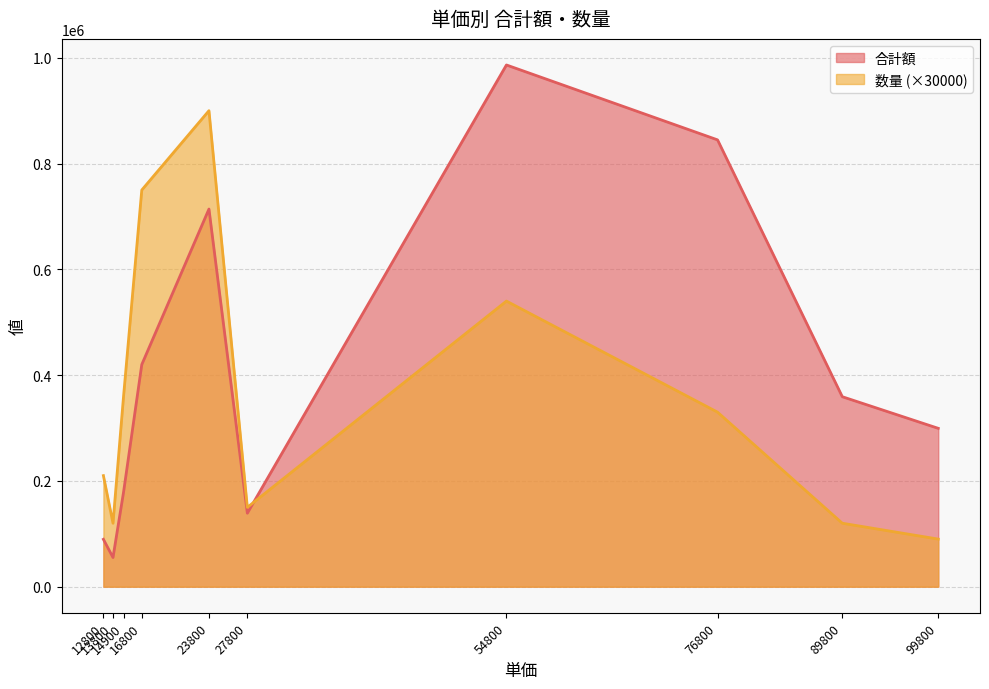

Which series ends up on top after the final intersection of 数量 (×30000) and 合計額?

合計額